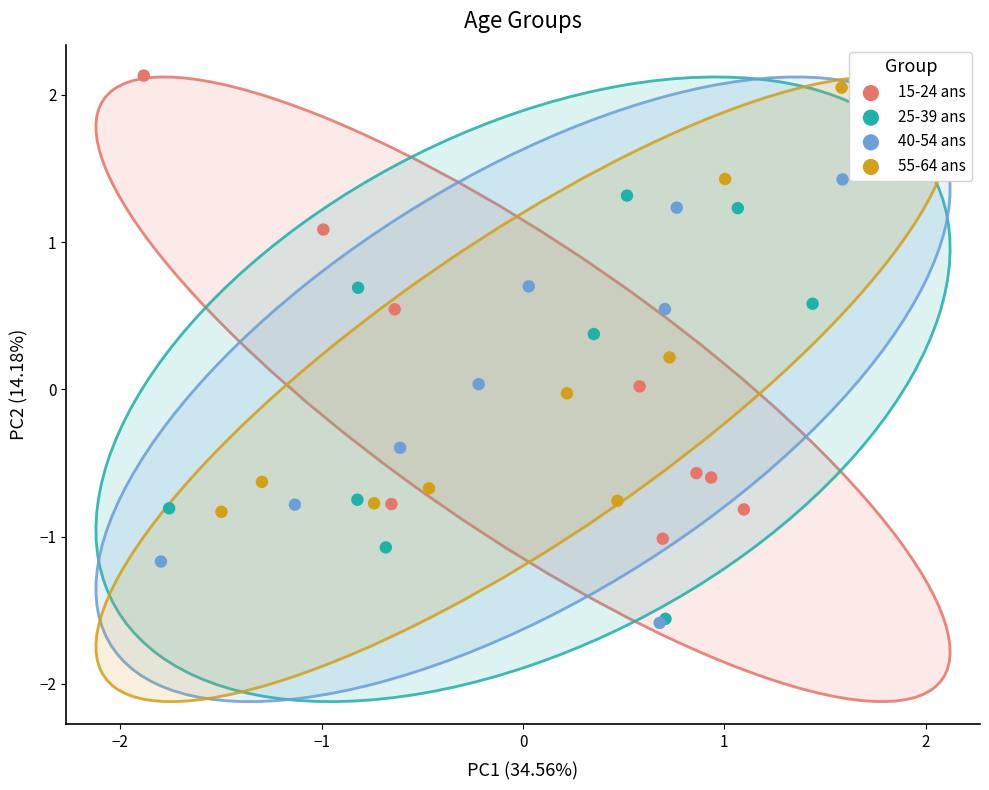

What are all the series names shown in the legend?

15-24 ans, 25-39 ans, 40-54 ans, 55-64 ans